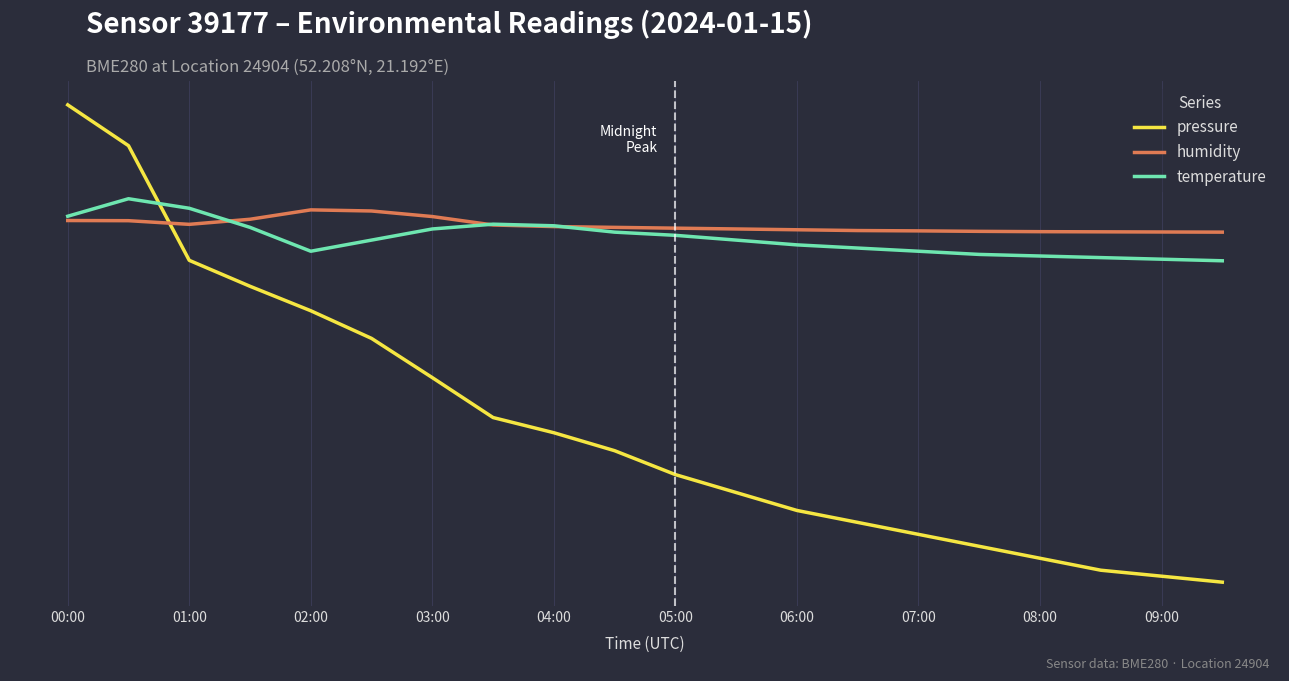

Is this an area chart (filled region under the line)?

No